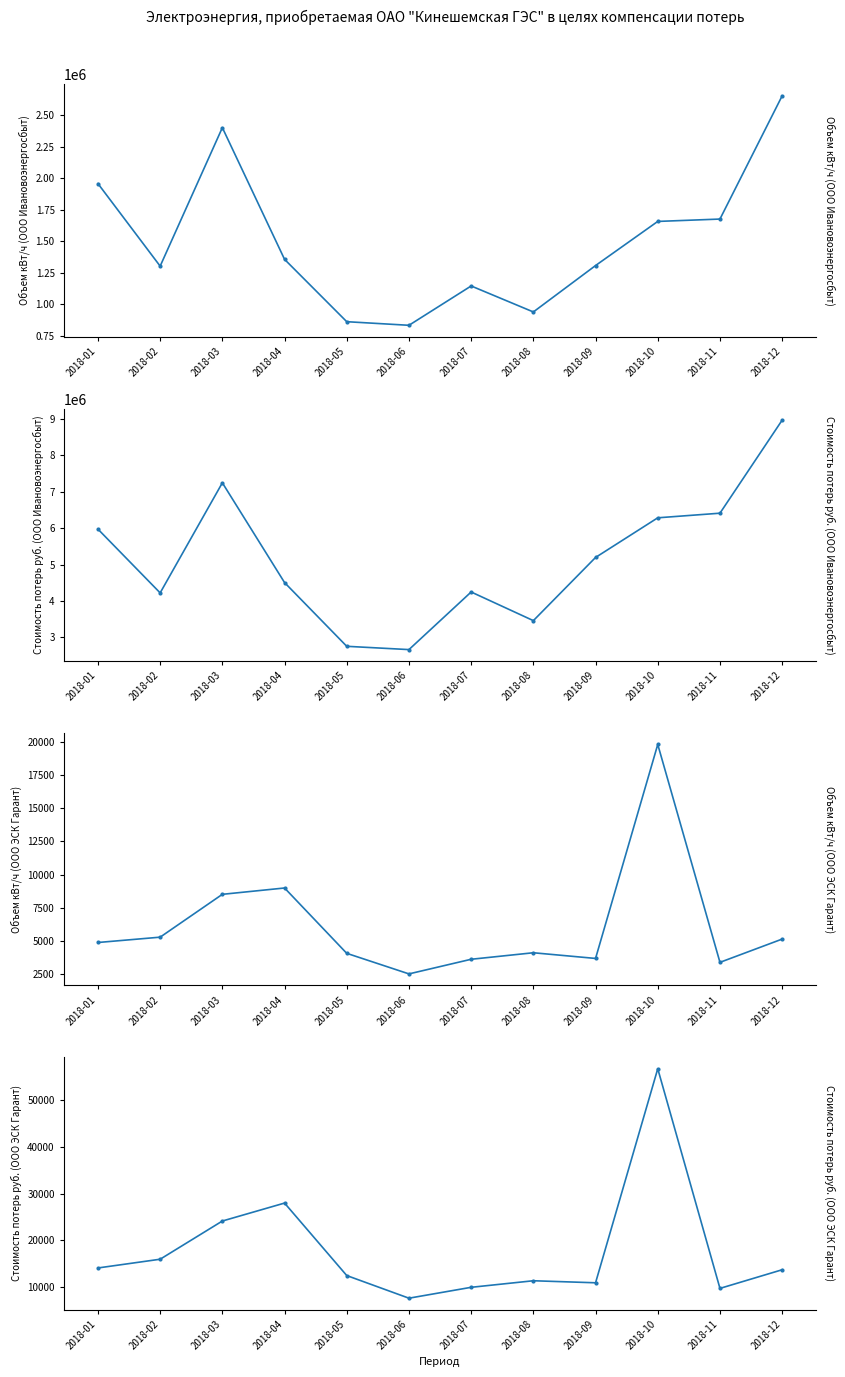

How many lines are shown in the chart?

4